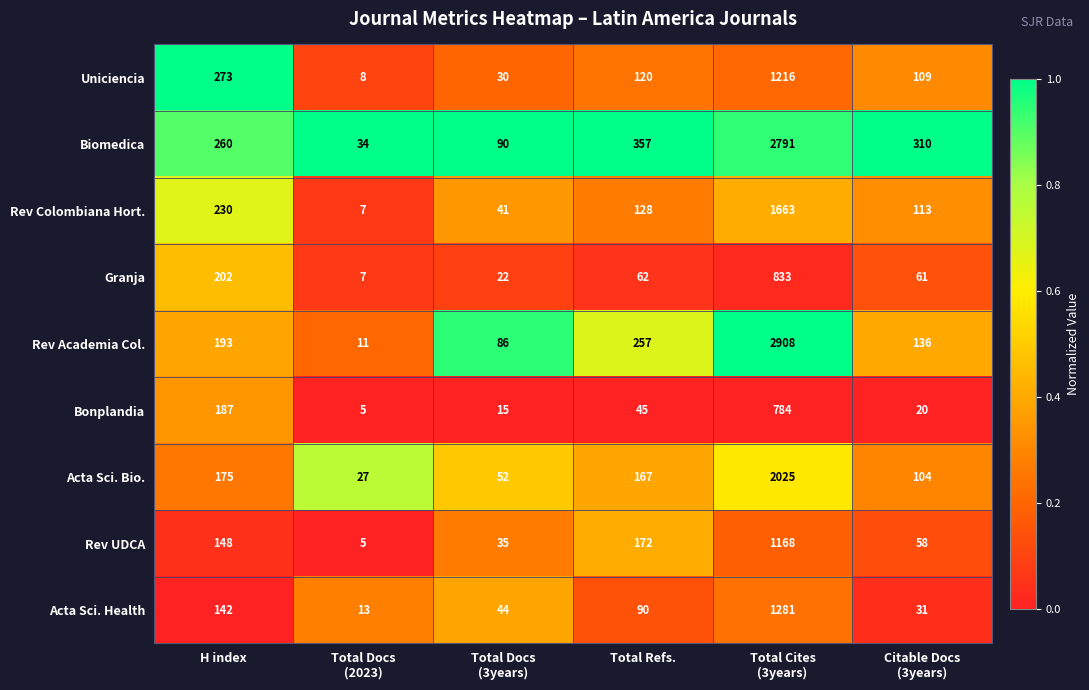

Which series has the largest total across all categories?

Biomedica